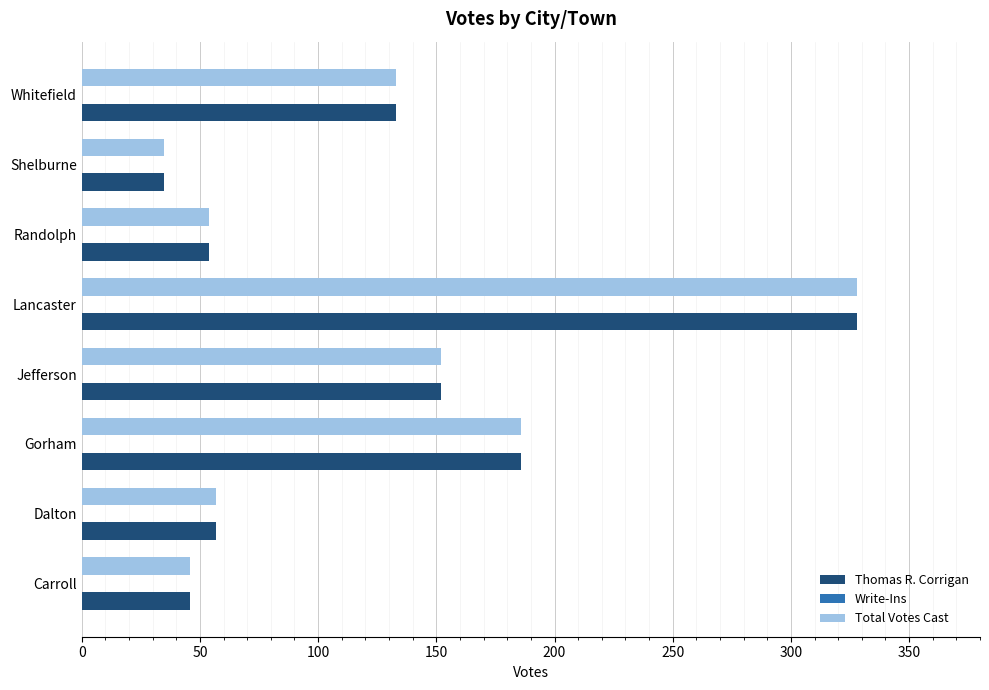

Is the value of Thomas R. Corrigan at Gorham greater than the value of Total Votes Cast at Randolph?

Yes